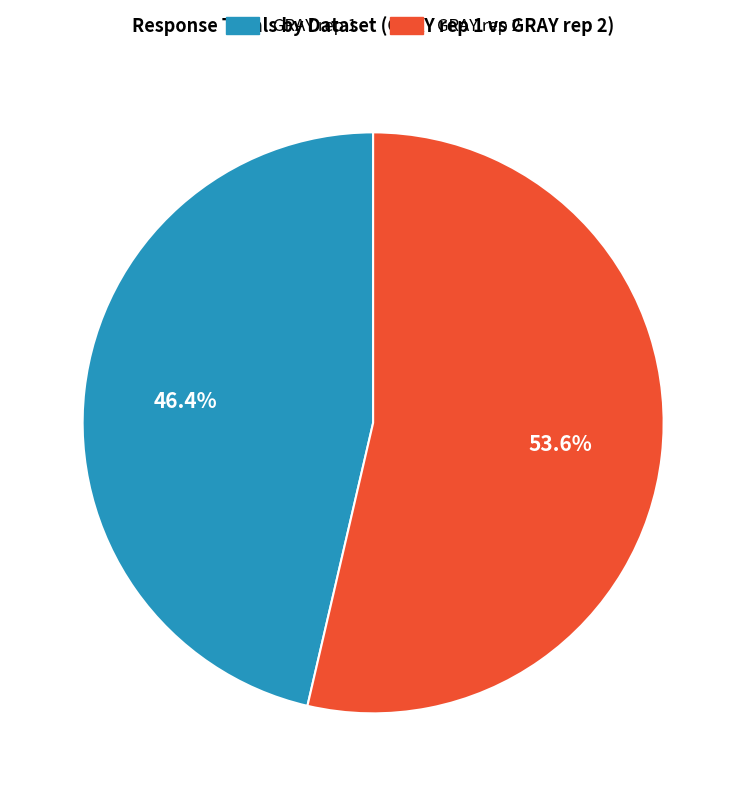

Is there a majority slice in this chart?

Yes